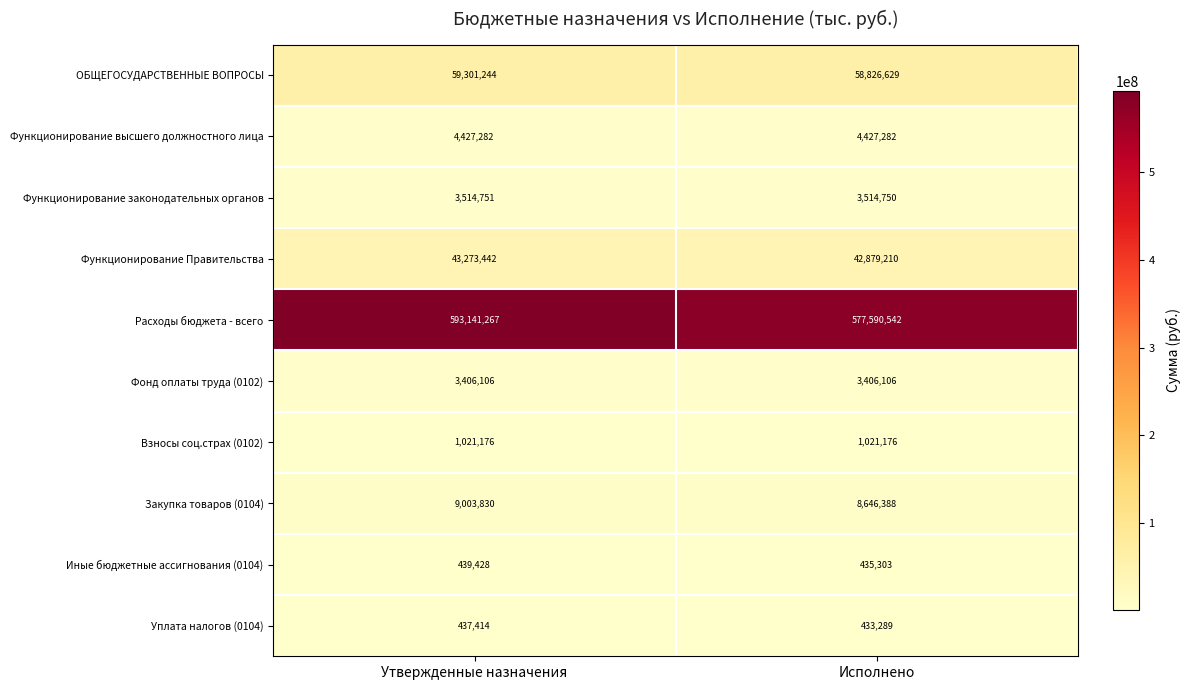

Is the value of Взносы соц.страх (0102) at Утвержденные назначения greater than the value of Уплата налогов (0104) at Утвержденные назначения?

Yes